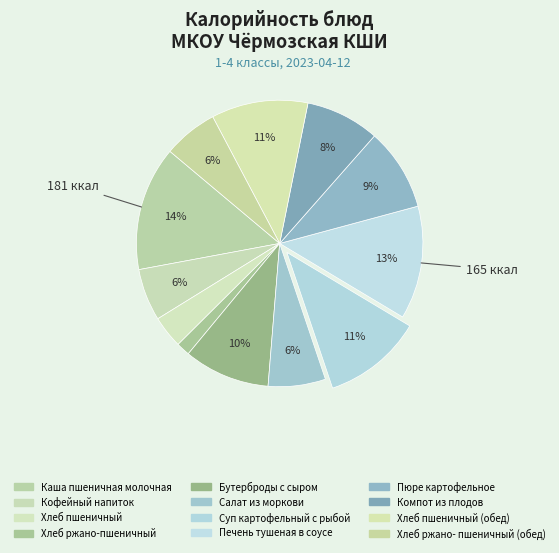

Does any single category account for the majority?

No